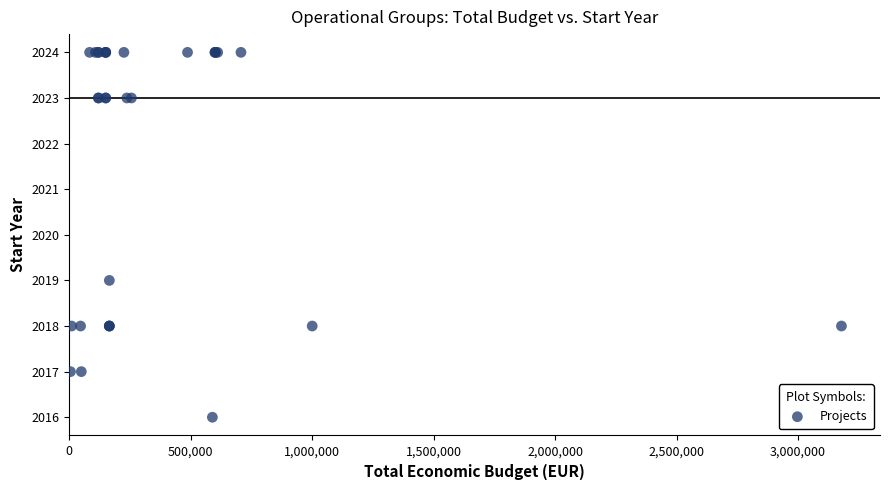

What Y value in the scatter plot is closest to 2020?

2019